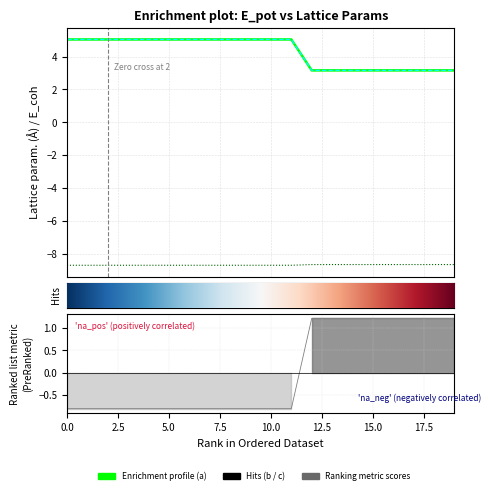

What is the value of the a point at the 10th from the left?

5.0